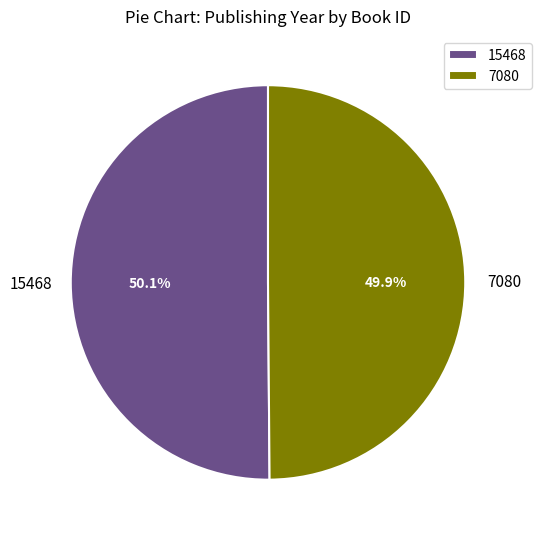

What is the ratio of the value at 15468 to the value at 7080?

1.0